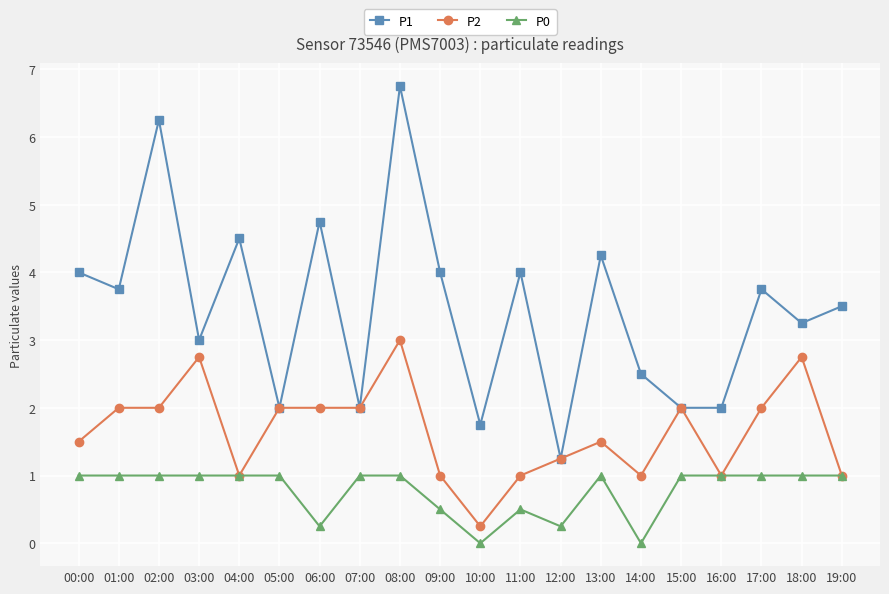

Which category has the lowest value in the P1 series?

12:00